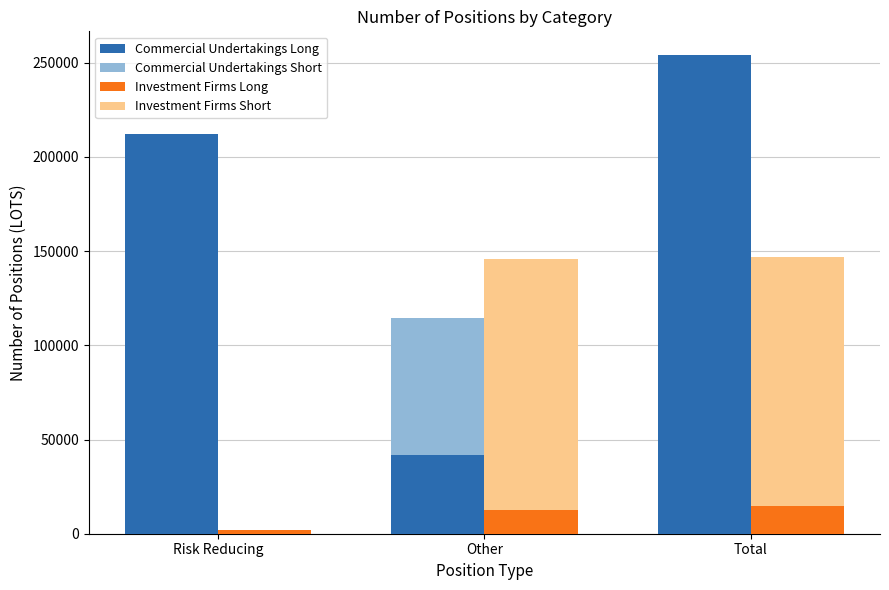

What is the greatest value displayed?

253931.8